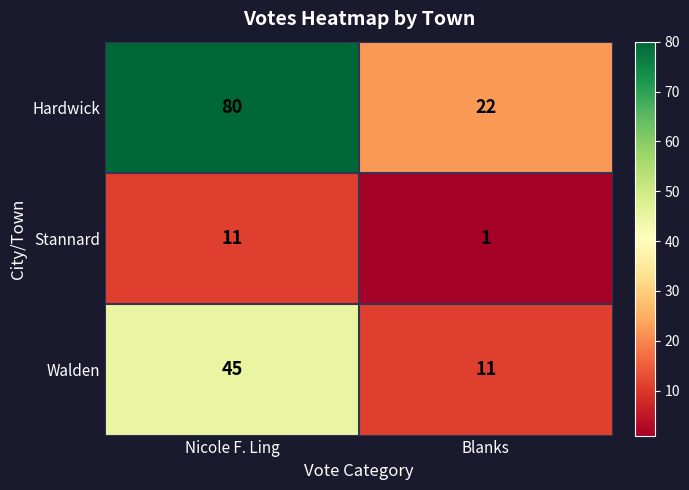

The value of Walden at Nicole F. Ling is 24. True or false?

False